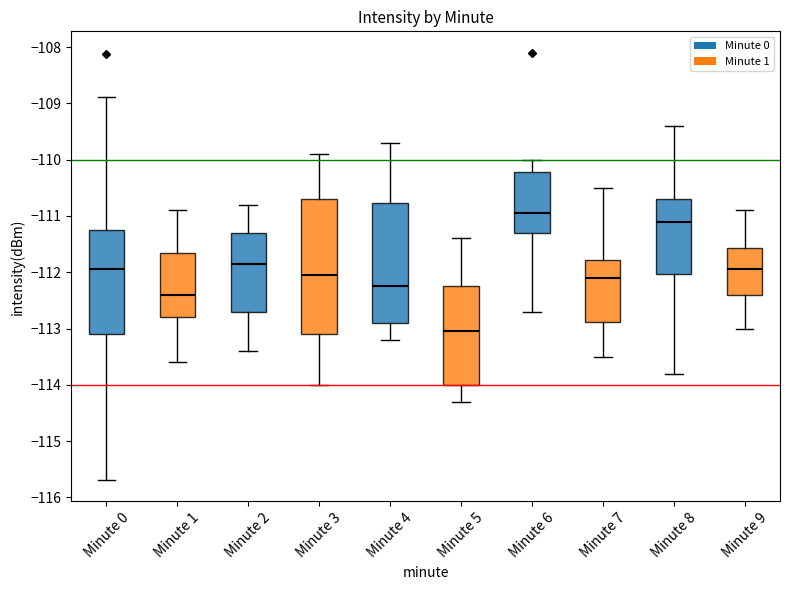

Reading left to right, transcribe this box plot: for each box, give where its median line is, the range the box spans, and where its two whiskers end, as read against the y-axis. The values are not printed on the chart, so give them approximately, as read against the axis.

Minute 0: median -111.9, box -113.1 to -111.2, whiskers -115.7 to -108.9
Minute 1: median -112.4, box -112.8 to -111.6, whiskers -113.6 to -110.9
Minute 2: median -111.8, box -112.7 to -111.3, whiskers -113.4 to -110.8
Minute 3: median -112.0, box -113.1 to -110.7, whiskers -114.0 to -109.9
Minute 4: median -112.2, box -112.9 to -110.8, whiskers -113.2 to -109.7
Minute 5: median -113.0, box -114.0 to -112.2, whiskers -114.3 to -111.4
Minute 6: median -110.9, box -111.3 to -110.2, whiskers -112.7 to -110.0
Minute 7: median -112.1, box -112.9 to -111.8, whiskers -113.5 to -110.5
Minute 8: median -111.1, box -112.0 to -110.7, whiskers -113.8 to -109.4
Minute 9: median -111.9, box -112.4 to -111.6, whiskers -113.0 to -110.9